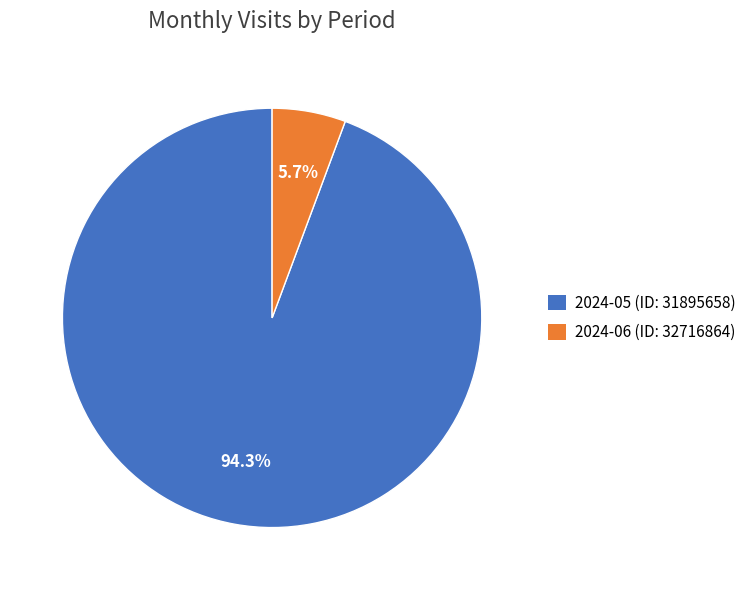

Rank the categories by value from highest to lowest.

2024-05 (ID: 31895658), 2024-06 (ID: 32716864)